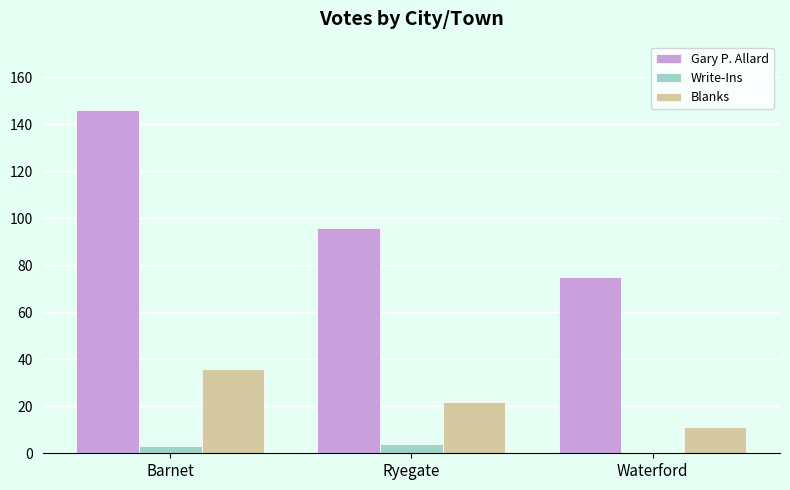

What are all the series names shown in the legend?

Gary P. Allard, Write-Ins, Blanks